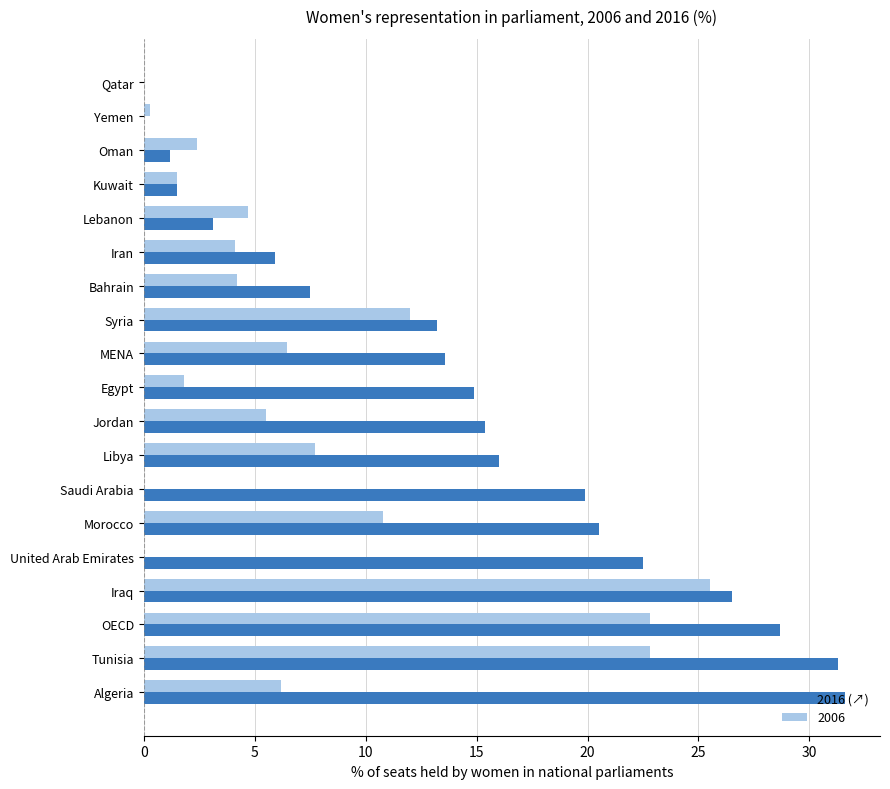

The 2016 (↗) series shows 1.4 at Lebanon. True or false?

False